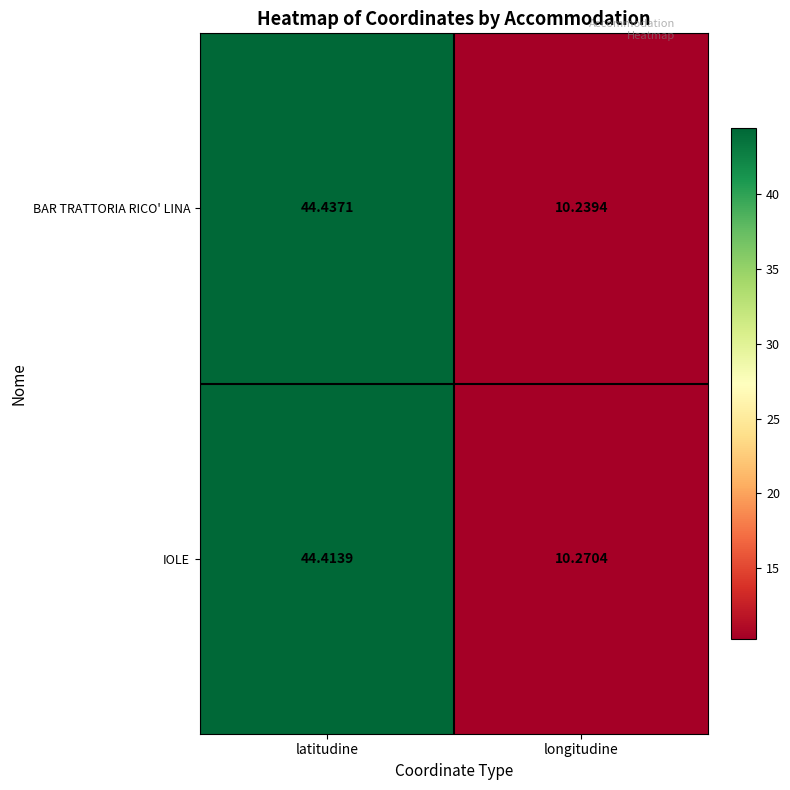

Which category has the lowest value in the IOLE series?

longitudine